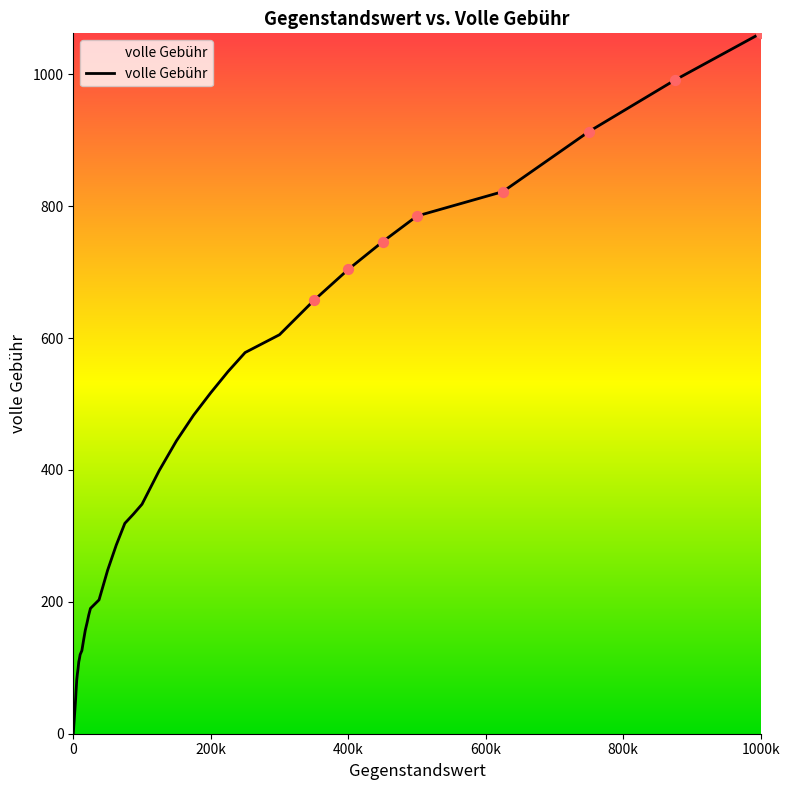

What is the difference between the maximum and minimum values?

1062